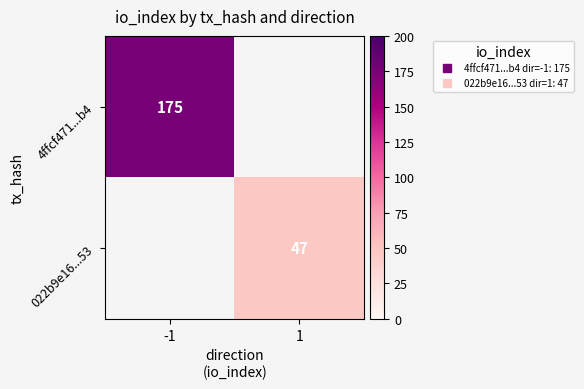

The 4ffcf471...b4 series shows 112.5 at -1. True or false?

False